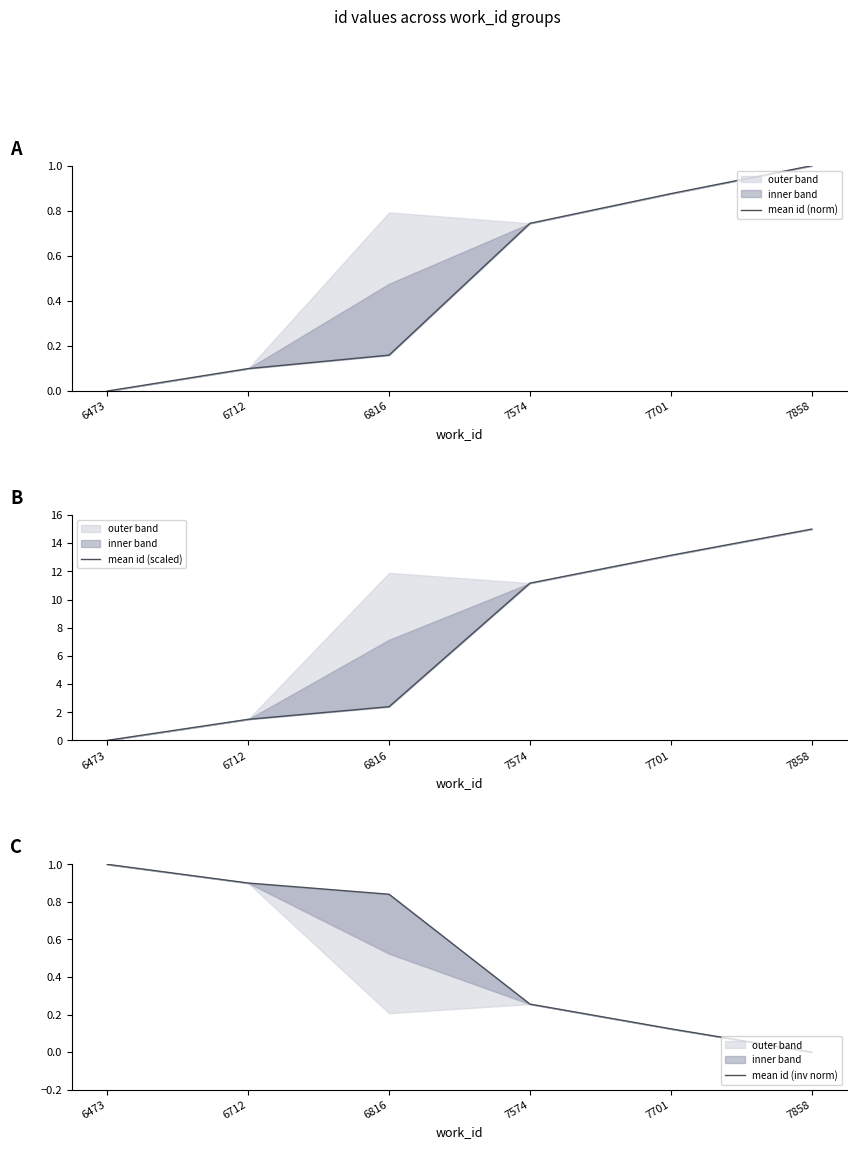

Where does the mean id (scaled) series first go above 11?

7574